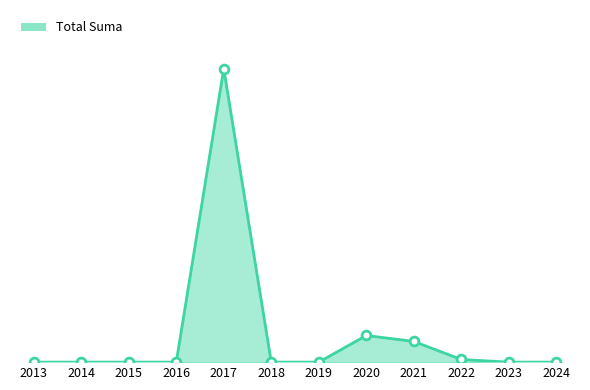

What is the change in value from 2017 to 2020?

-27410.2